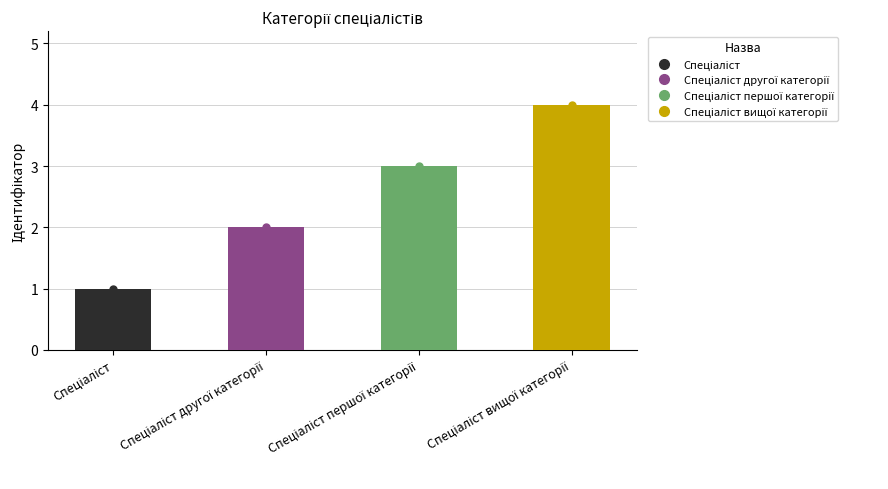

What is the change in value from Спеціаліст to Спеціаліст першої категорії?

+2